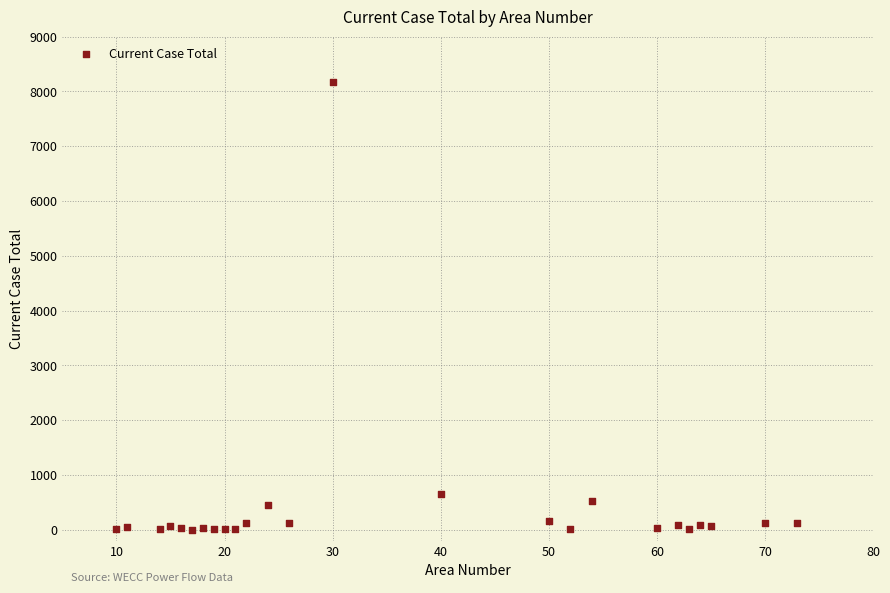

What Y value in the scatter plot is closest to 4085?

649